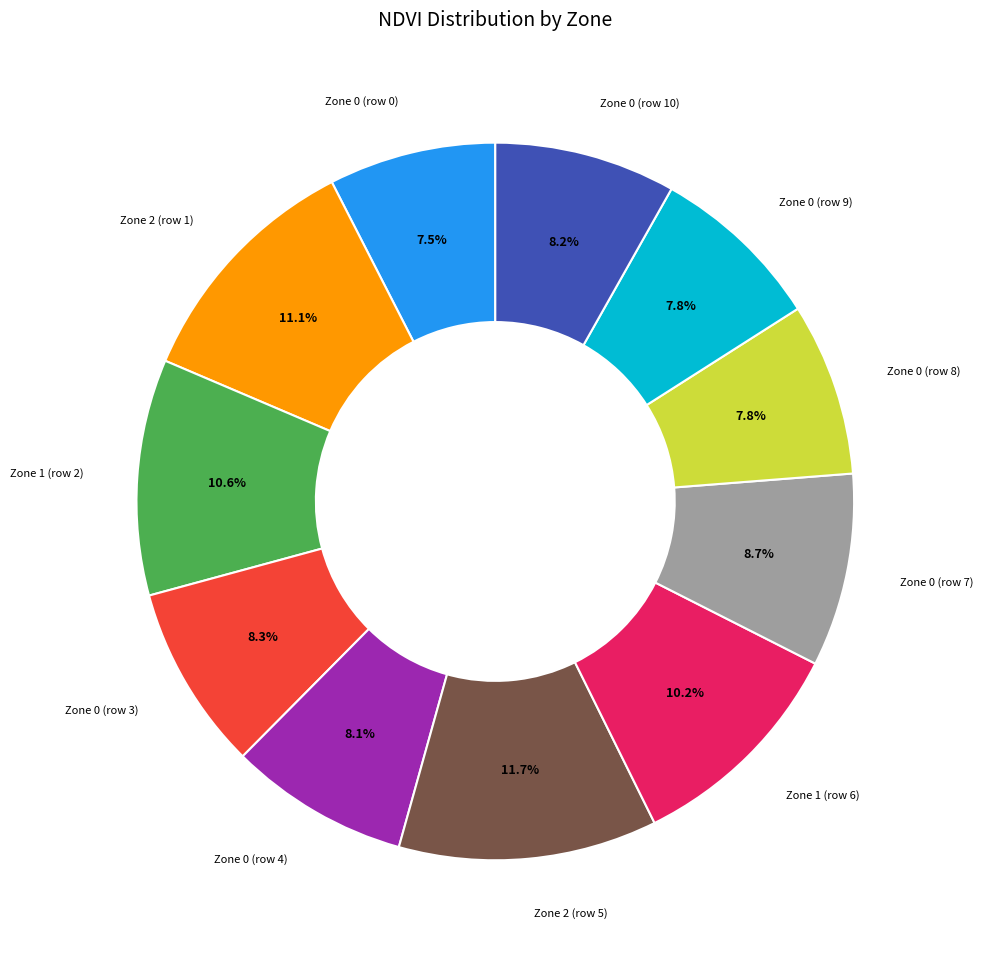

How many segments does this pie chart have?

11